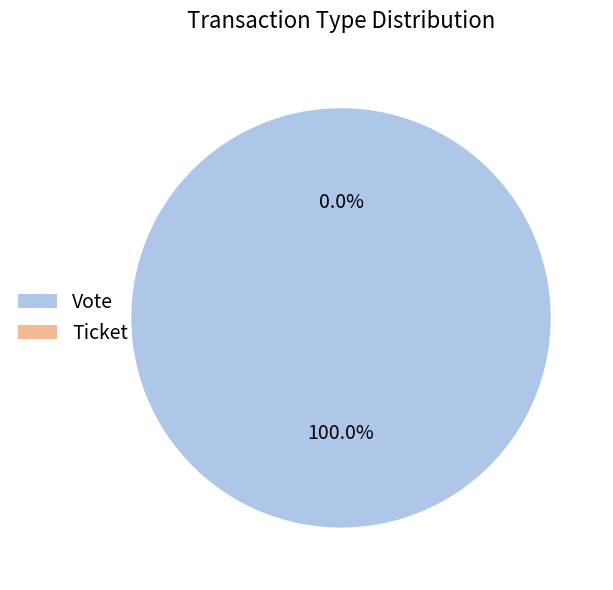

Is there any slice that represents more than half of the pie?

Yes